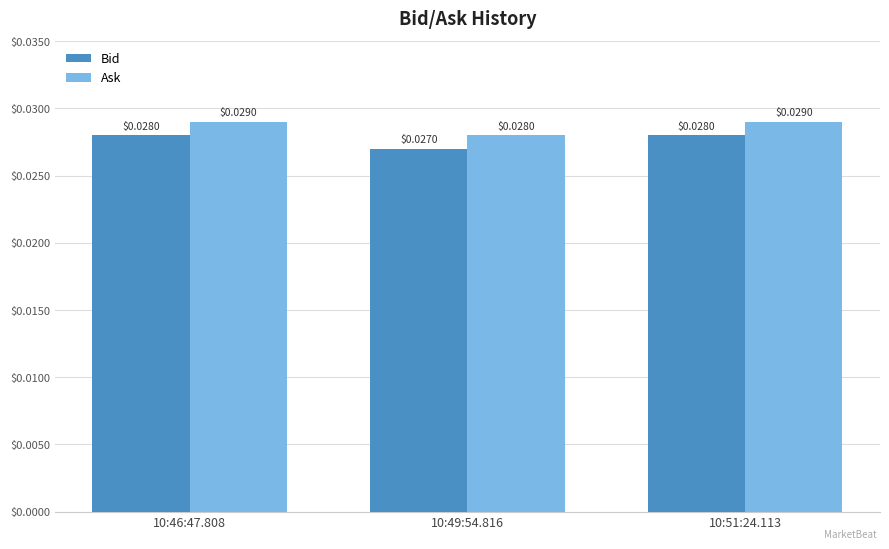

What position from the right is 10:49:54.816?

2